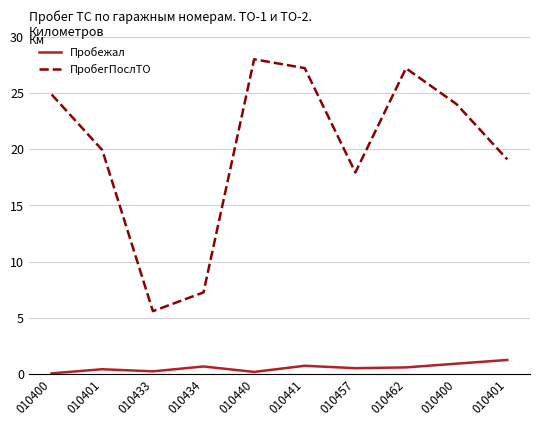

True or false: ПробегПослТО and Пробежал cross at least once.

False